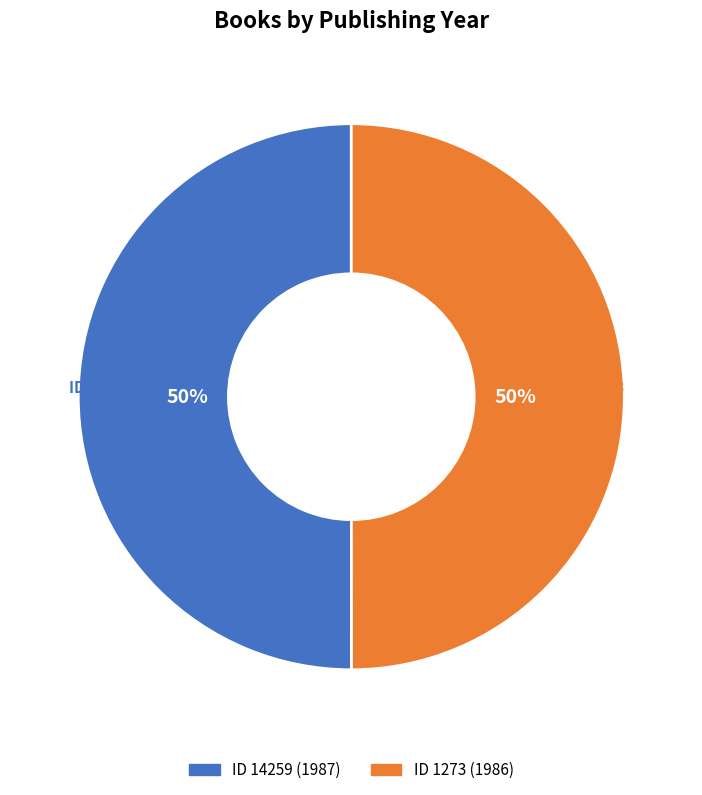

To the nearest percent, what is the average slice percentage?

50%